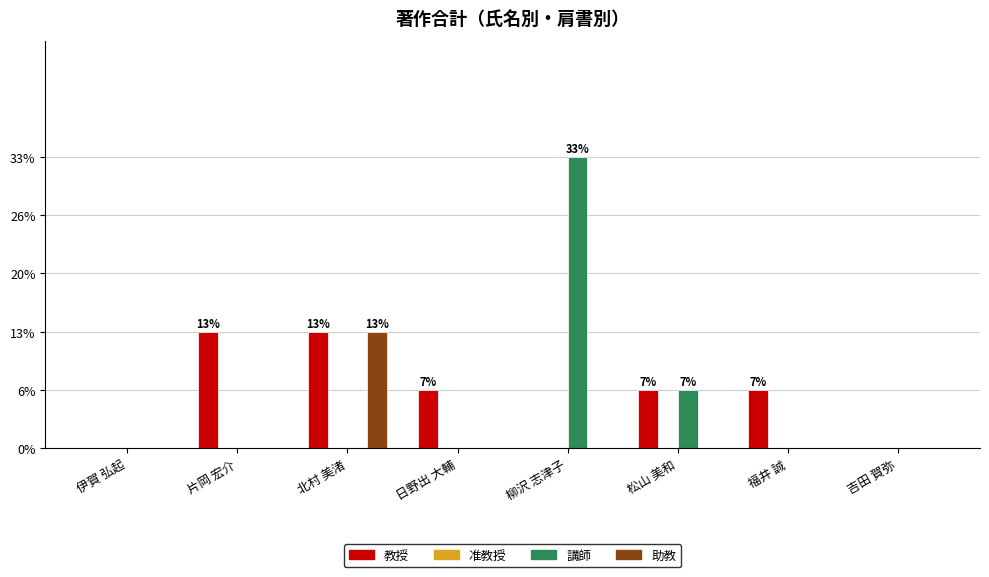

At which category does the chart reach its minimum across all series?

伊賀 弘起